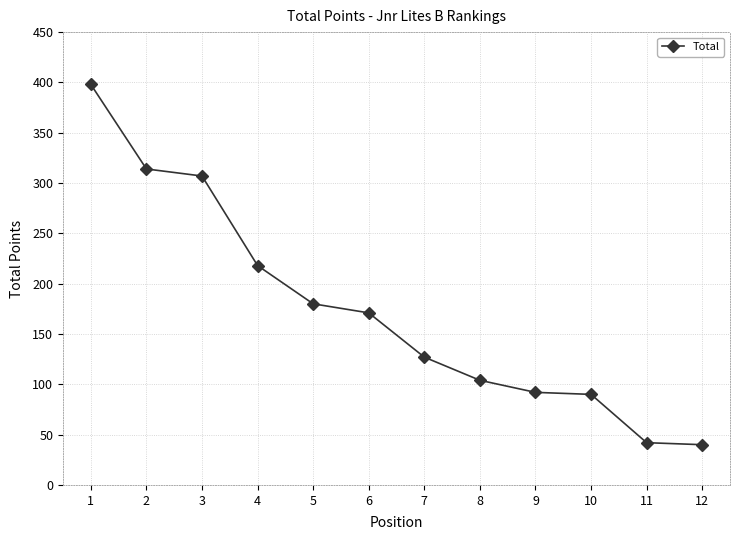

Where does the data first go above 171?

1